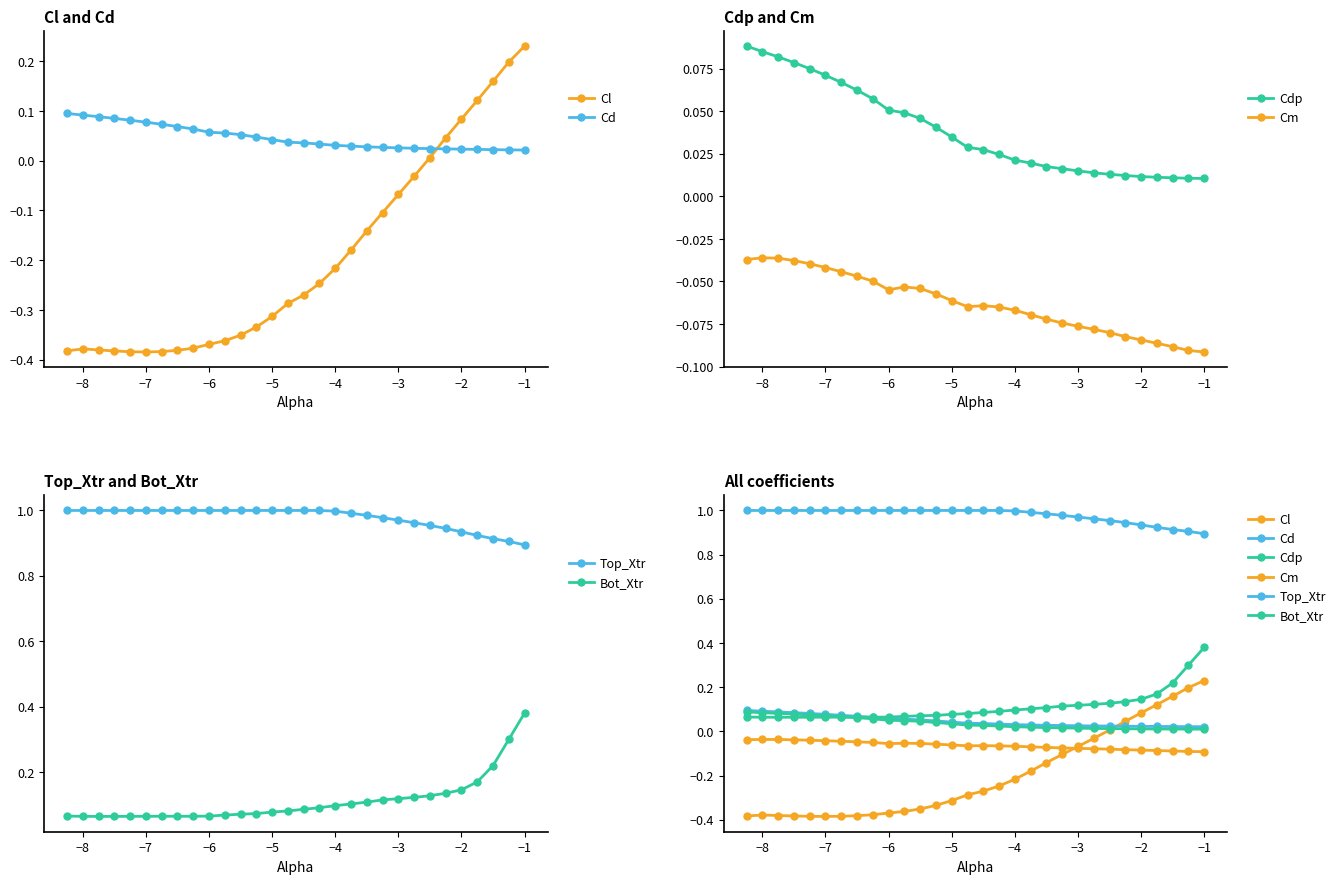

How many intersections are there between Bot_Xtr and Cd?

1